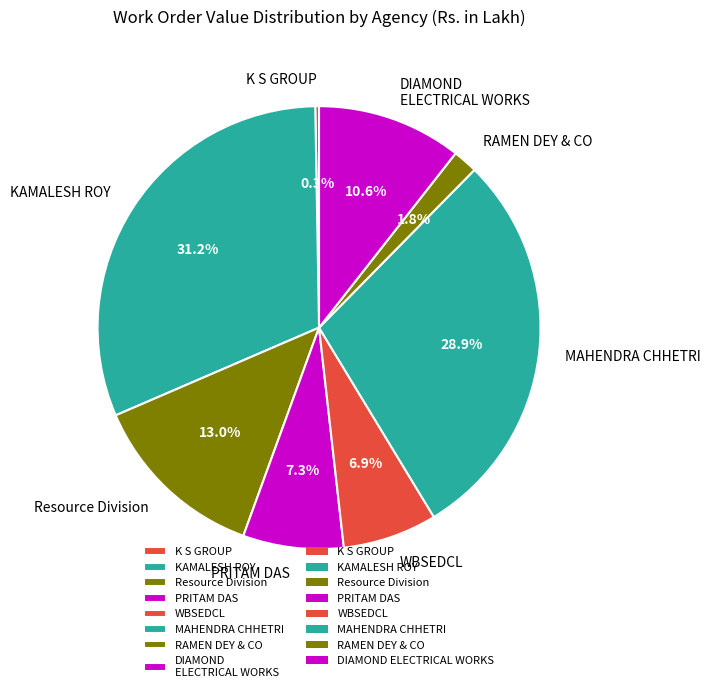

What percentage do RAMEN DEY & CO and MAHENDRA CHHETRI together represent?

30.7%